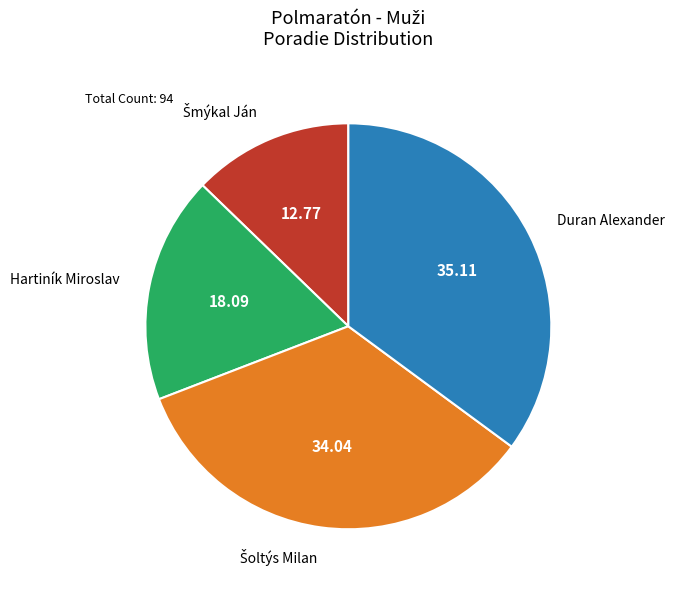

Does any single category account for the majority?

No